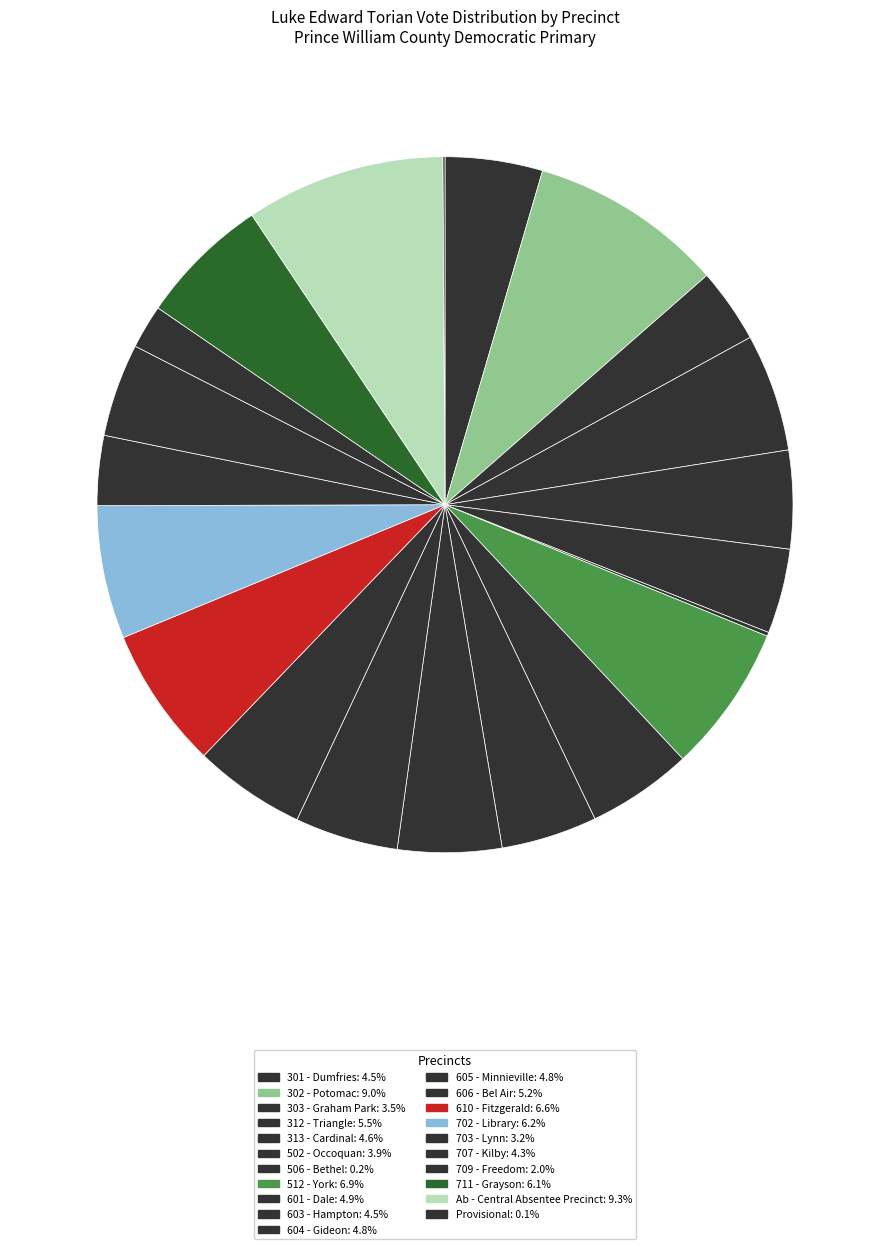

What is the change in value from 605 - Minnieville to 709 - Freedom?

-409